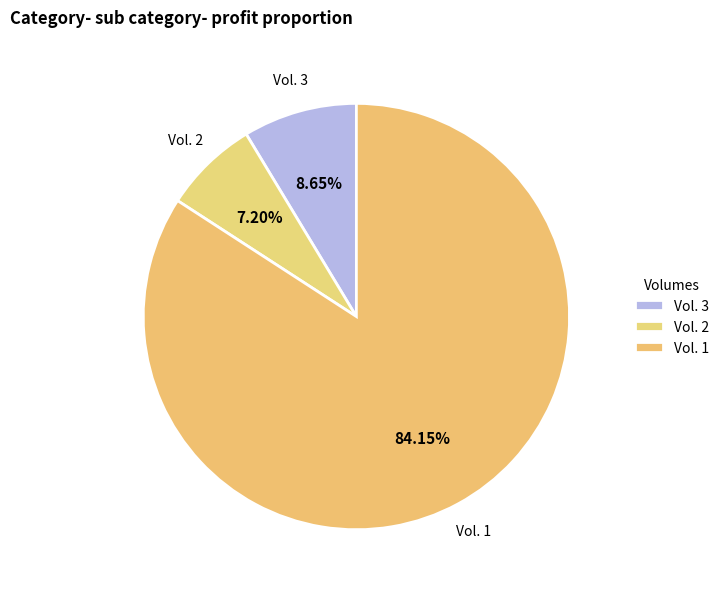

What is the smallest slice in the pie chart?

Vol. 2